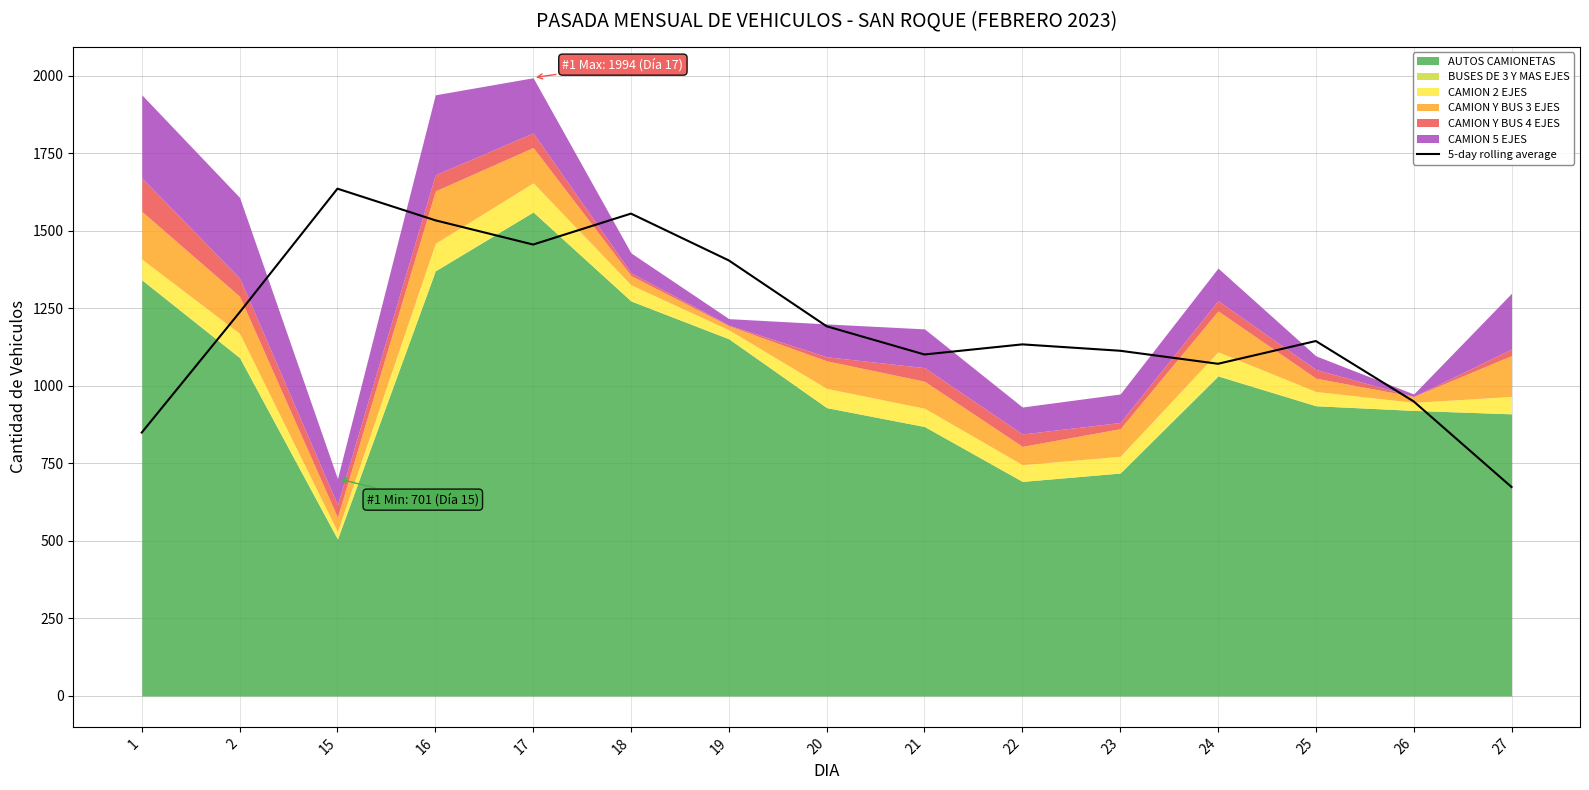

Read the value at 1.

849.6